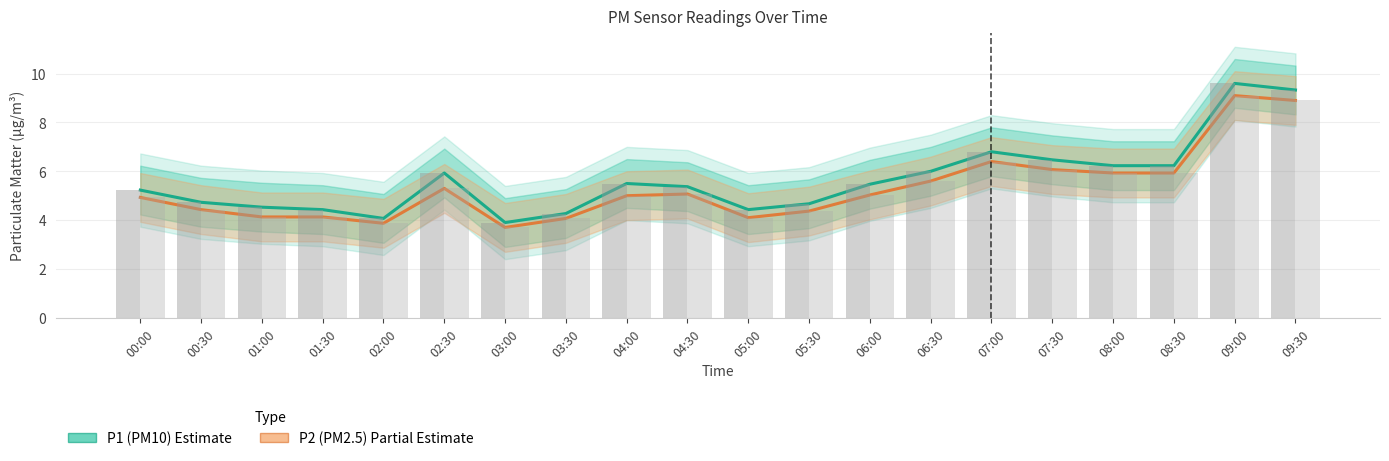

Which category has the lowest value in the P1 (PM10) series?

03:00